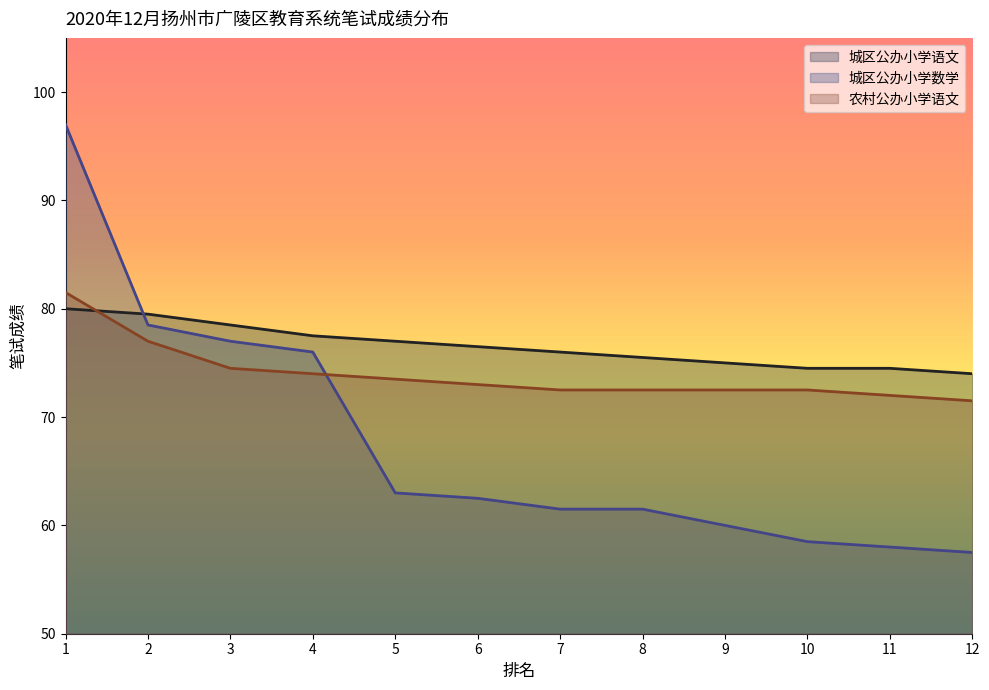

The 城区公办小学数学 series shows 61.5 at 7. True or false?

True